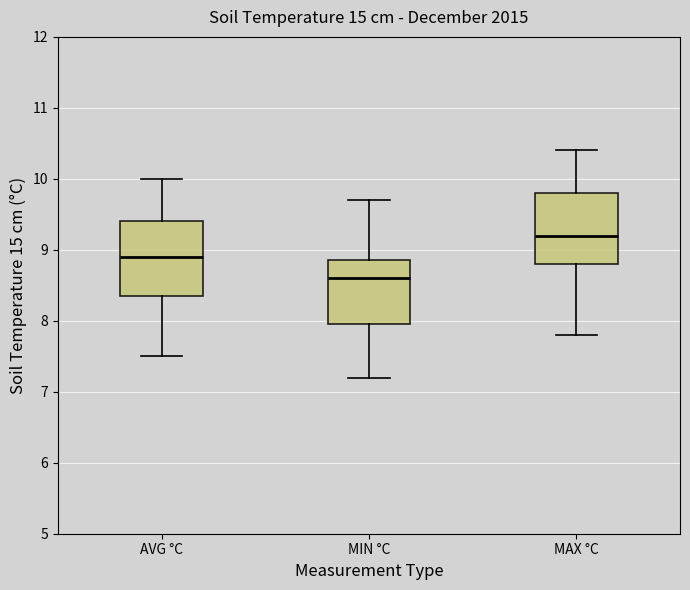

Which box's median line is the highest?

MAX °C